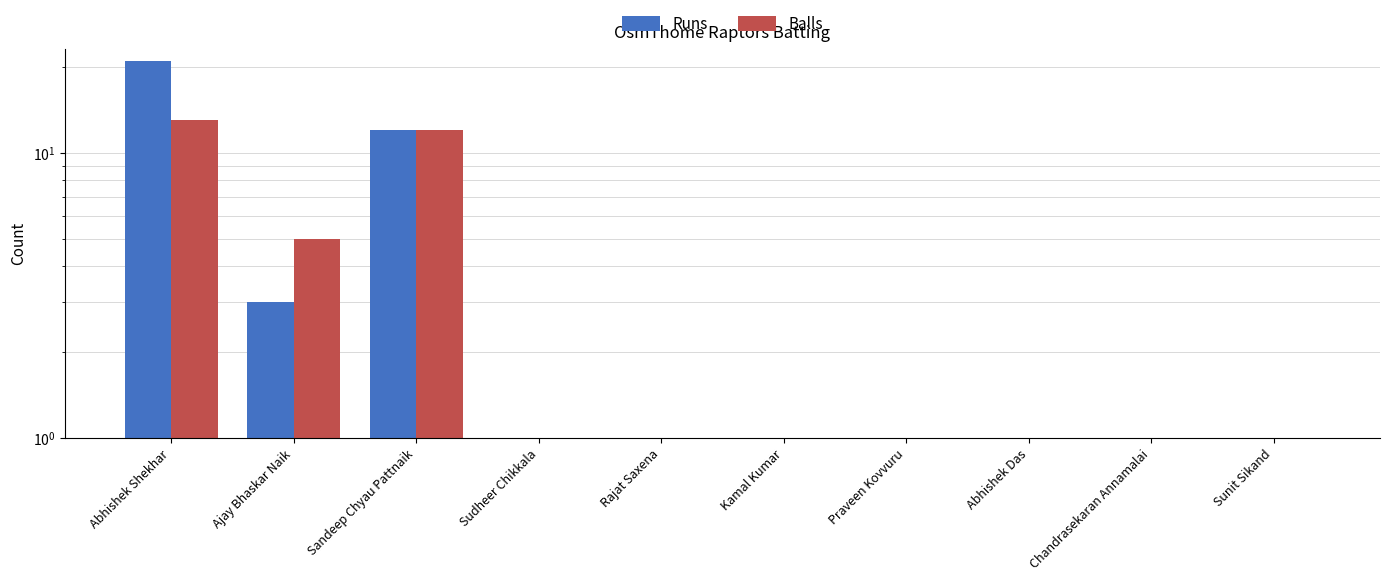

How many values in Runs are above zero?

3